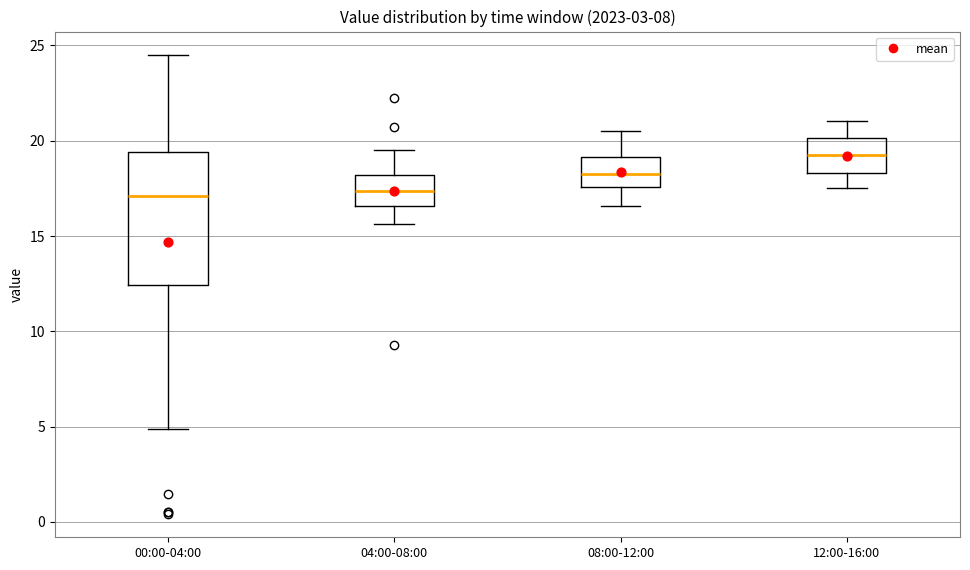

Which box is the tallest, from its lower edge to its upper edge?

00:00-04:00